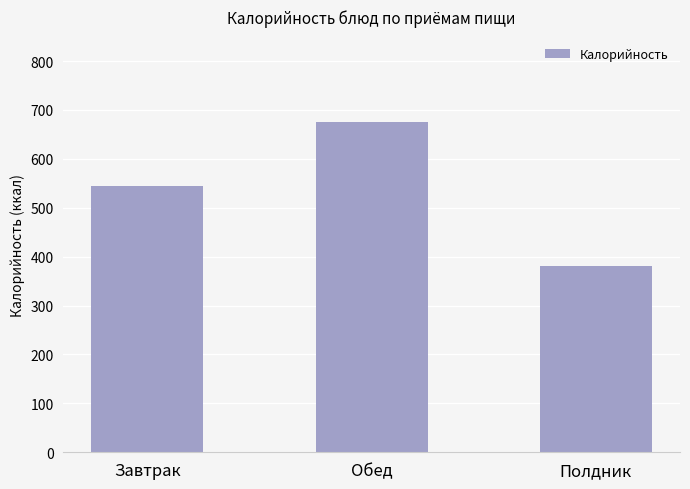

What value does the data have at Обед?

676.3